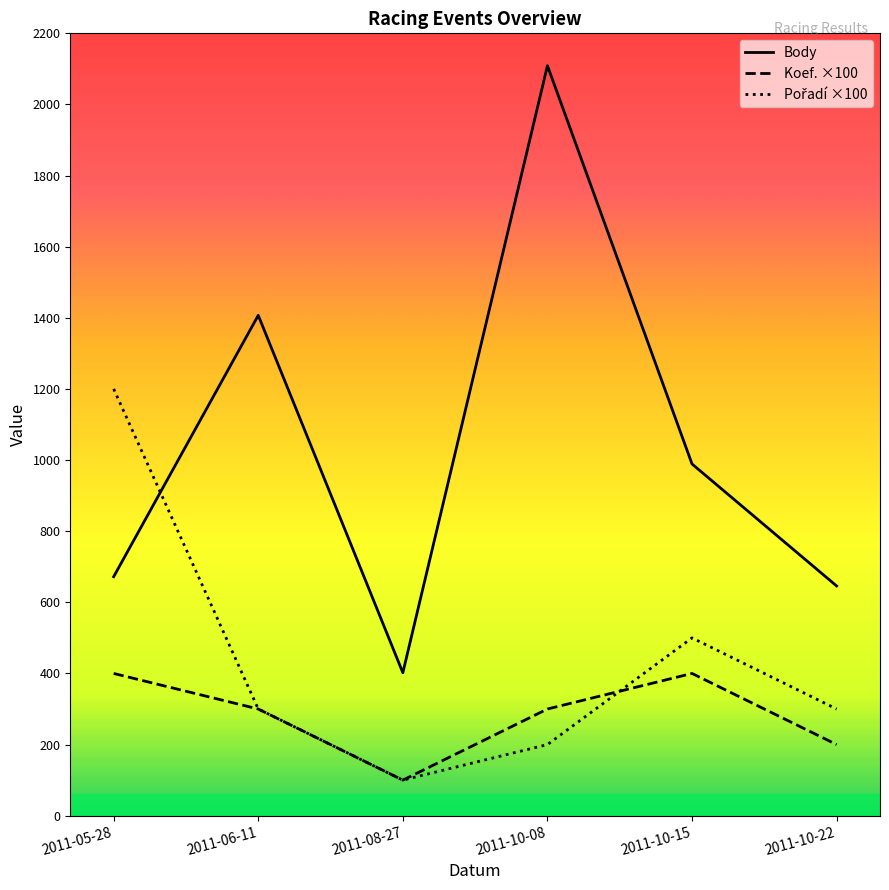

True or false: Body and Koef. cross at least once.

False